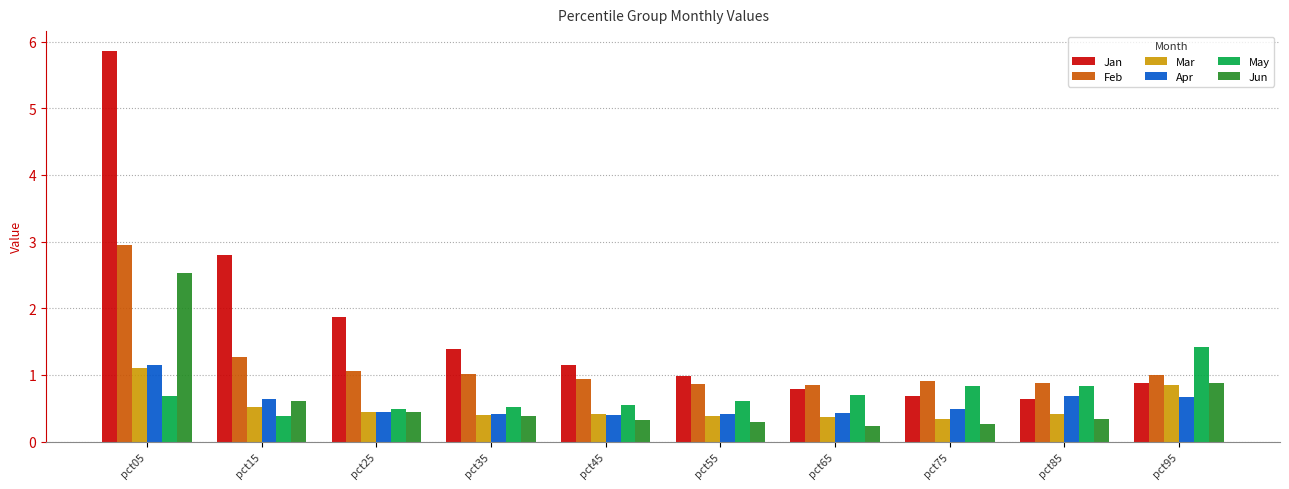

Is it true that May equals 0.5 at pct85?

False